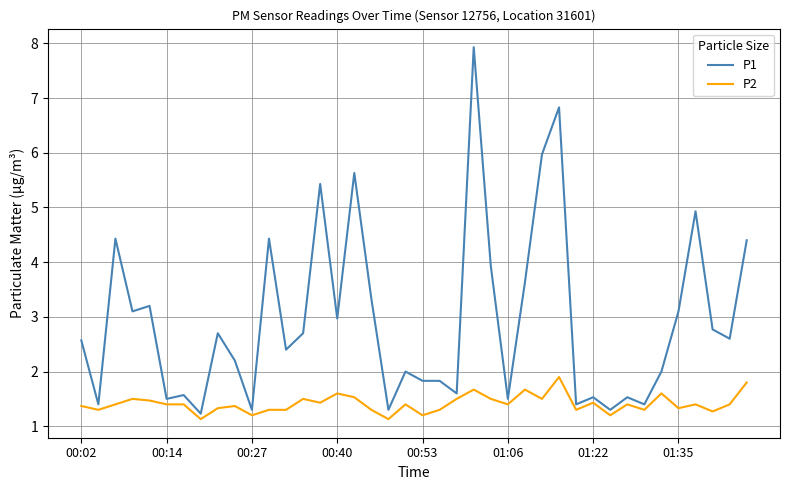

Which series has the largest total across all categories?

P1